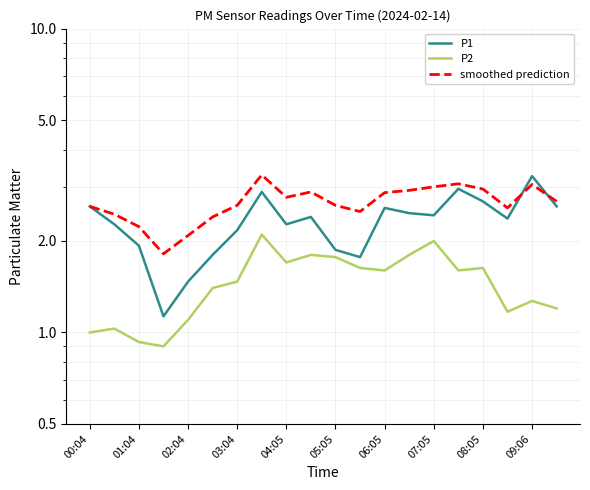

What is the sum of the P2 values at 05:05 and 11?

3.0